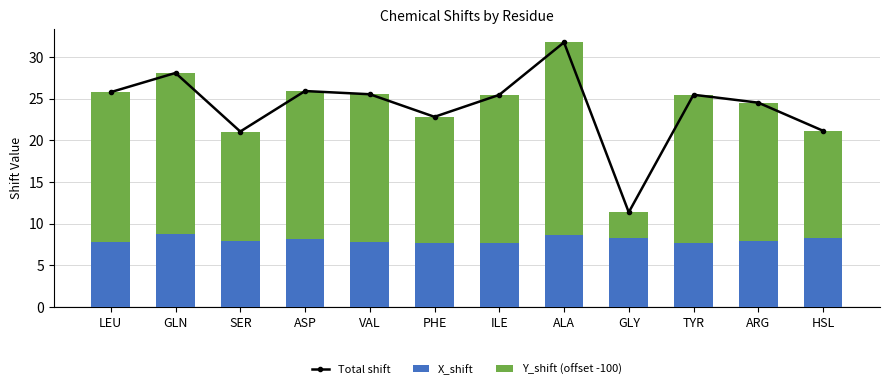

Reading right to left, list all the values displayed in this chart.

Total shift: HSL=21.1	ARG=24.5	TYR=25.5	GLY=11.4	ALA=31.8	ILE=25.5	PHE=22.8	VAL=25.5	ASP=25.9	SER=21.1	GLN=28.1	LEU=25.8
X_shift: HSL=8.2	ARG=7.9	TYR=7.7	GLY=8.2	ALA=8.7	ILE=7.6	PHE=7.6	VAL=7.8	ASP=8.2	SER=7.9	GLN=8.8	LEU=7.8
Y_shift (offset -100): HSL=12.9	ARG=16.7	TYR=17.8	GLY=3.1	ALA=23.1	ILE=17.8	PHE=15.2	VAL=17.7	ASP=17.8	SER=13.2	GLN=19.3	LEU=18.0